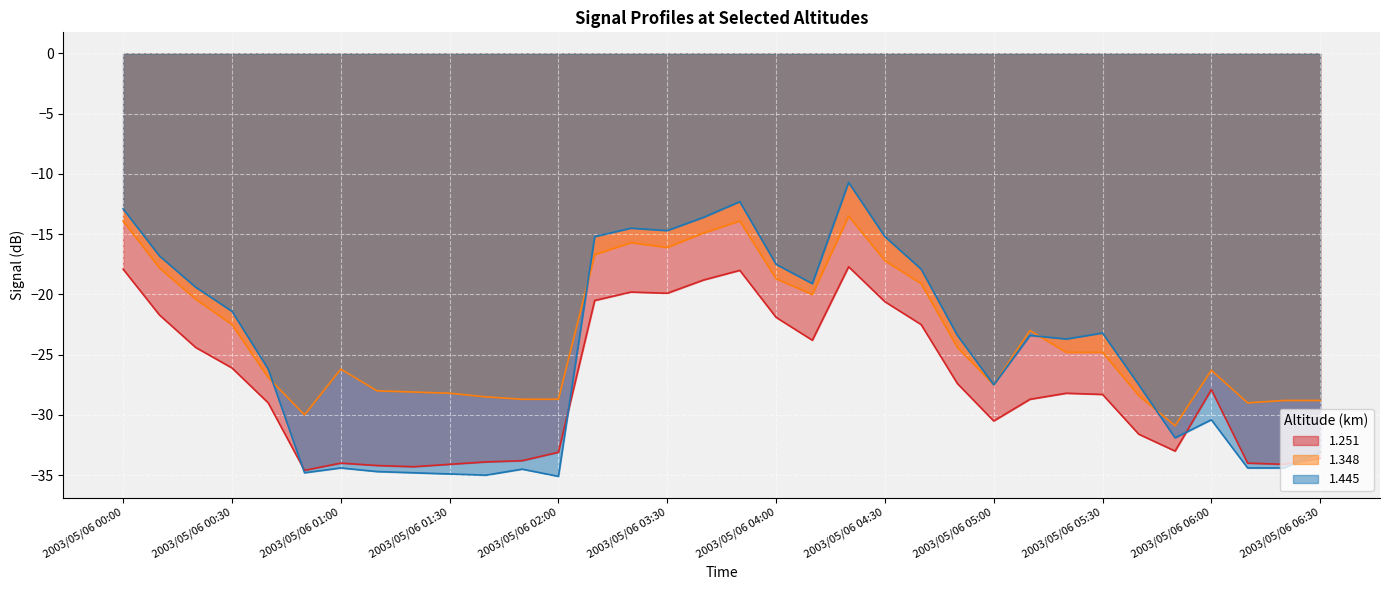

Between which two adjacent categories do 1.251 and 1.445 first intersect?

2003/05/06 00:40 and 2003/05/06 00:50